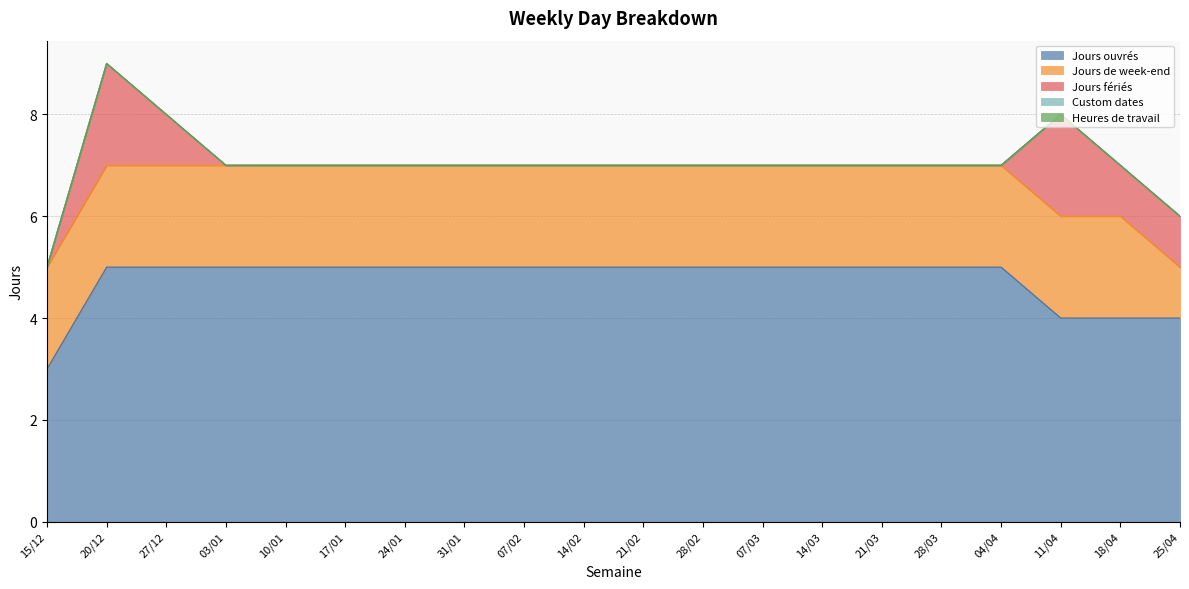

Which has a higher value, 10/01 or 21/02?

10/01